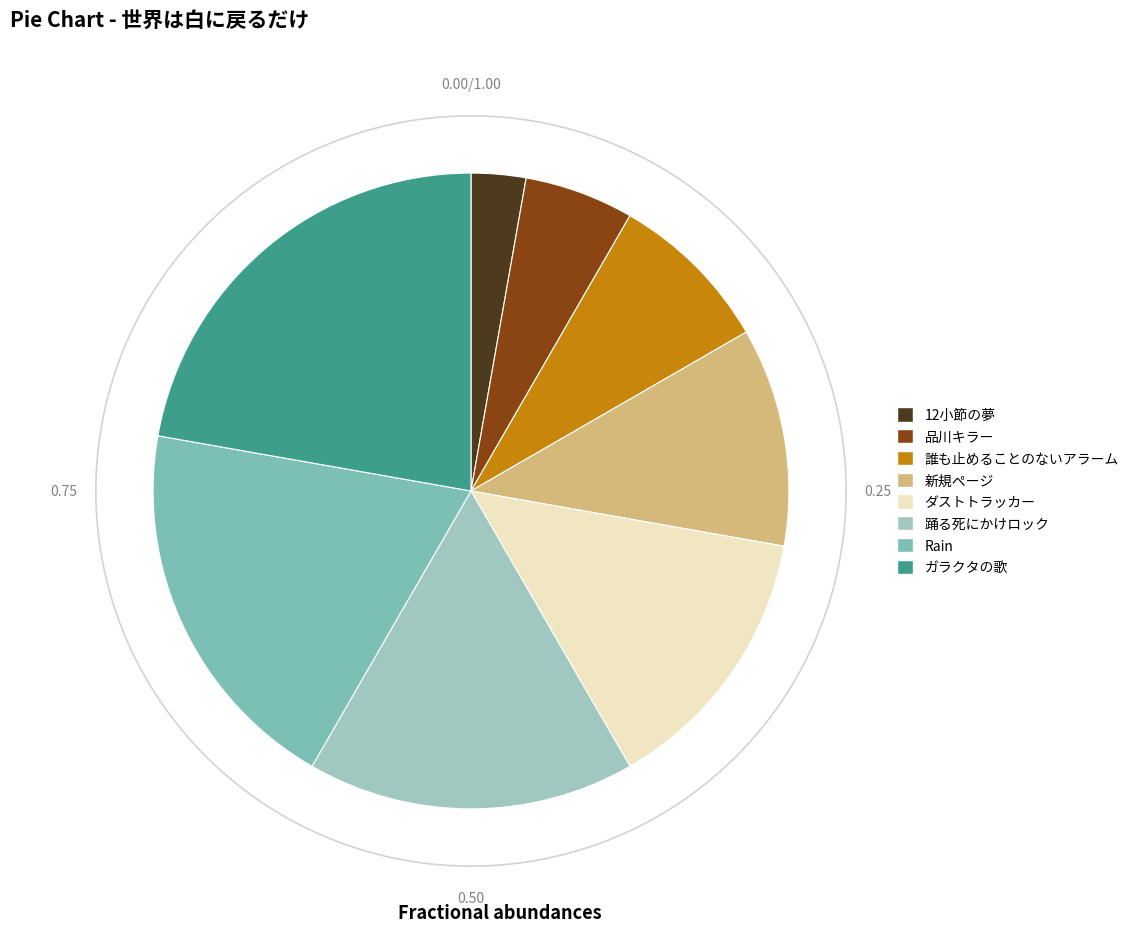

How many slices are in this pie chart?

8